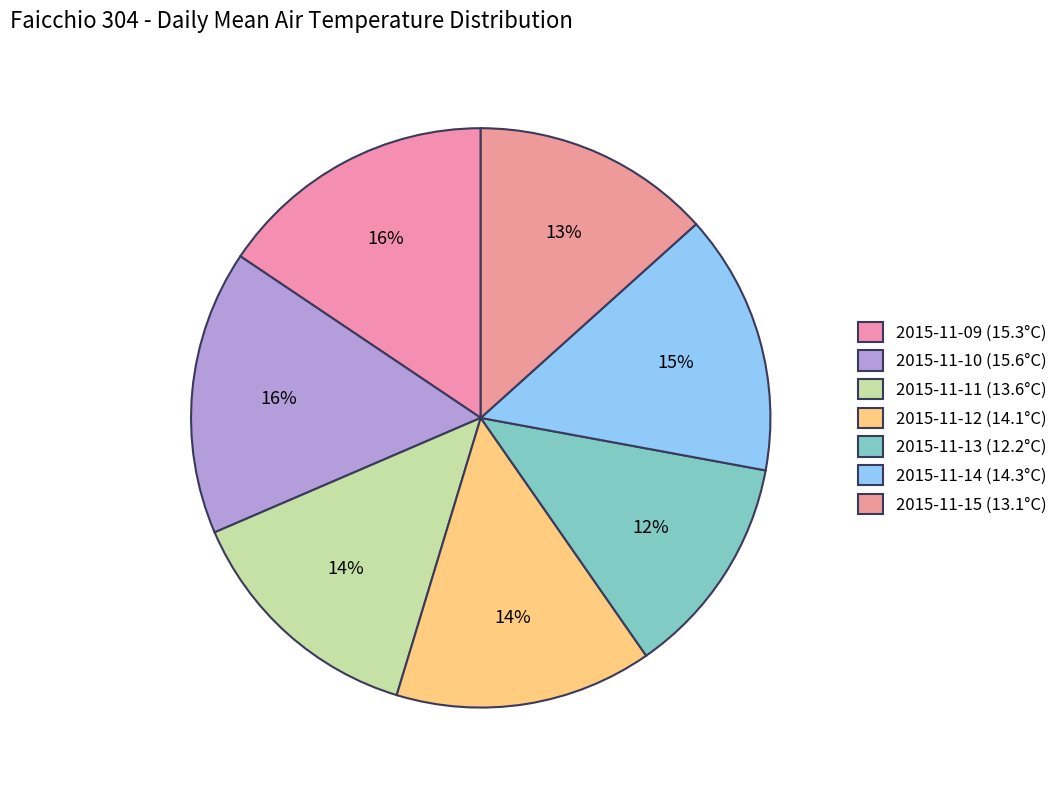

Count the number of slices in the pie.

7